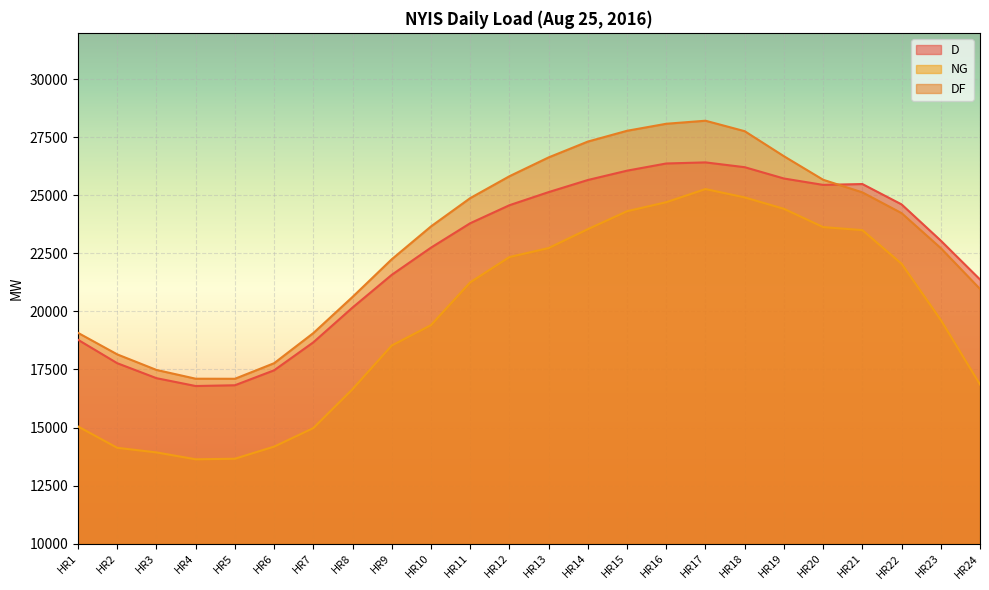

True or false: D and NG intersect in this chart.

False